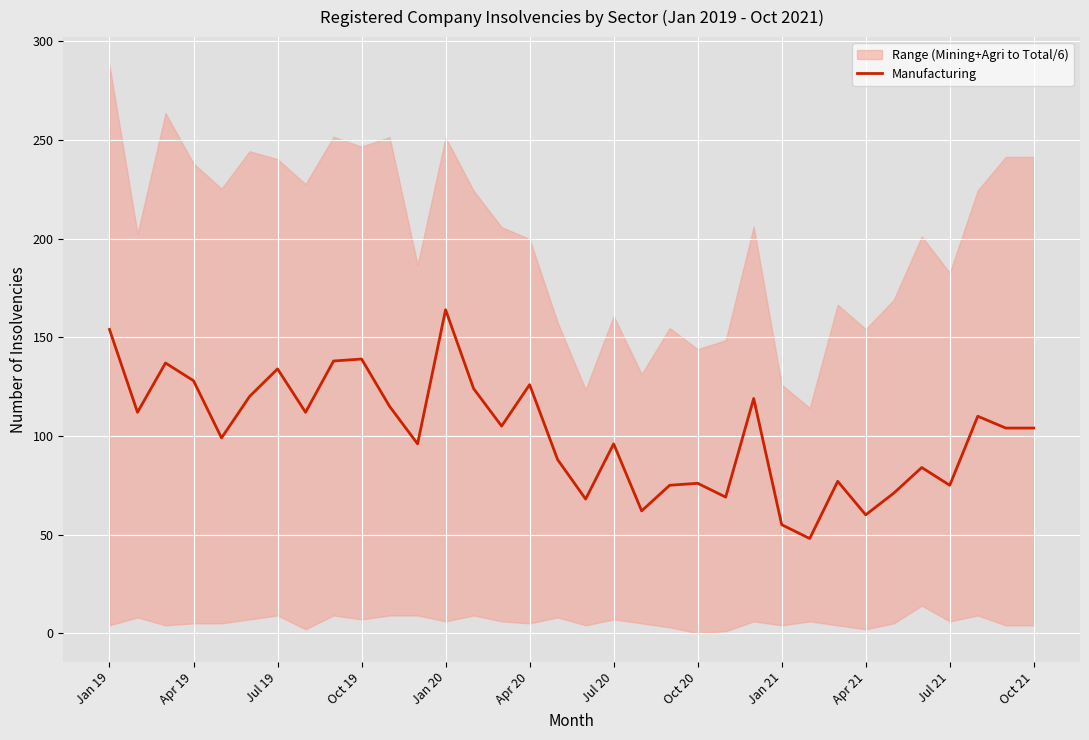

The Manufacturing series shows 75 at Jul 21. True or false?

True